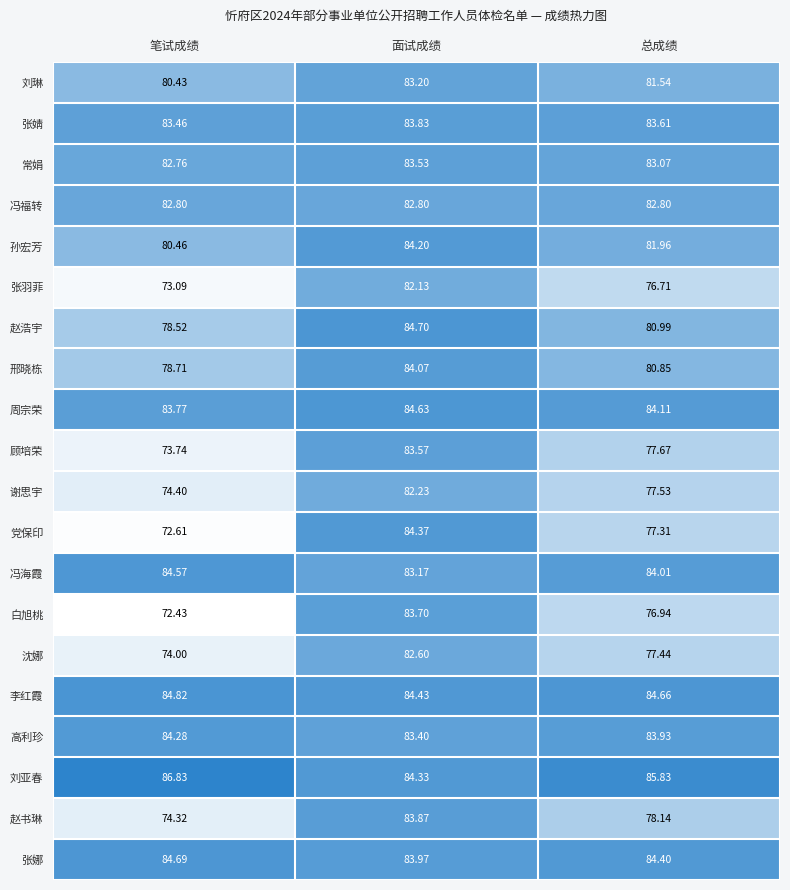

Where is 高利珍 nearest to the value 83?

面试成绩